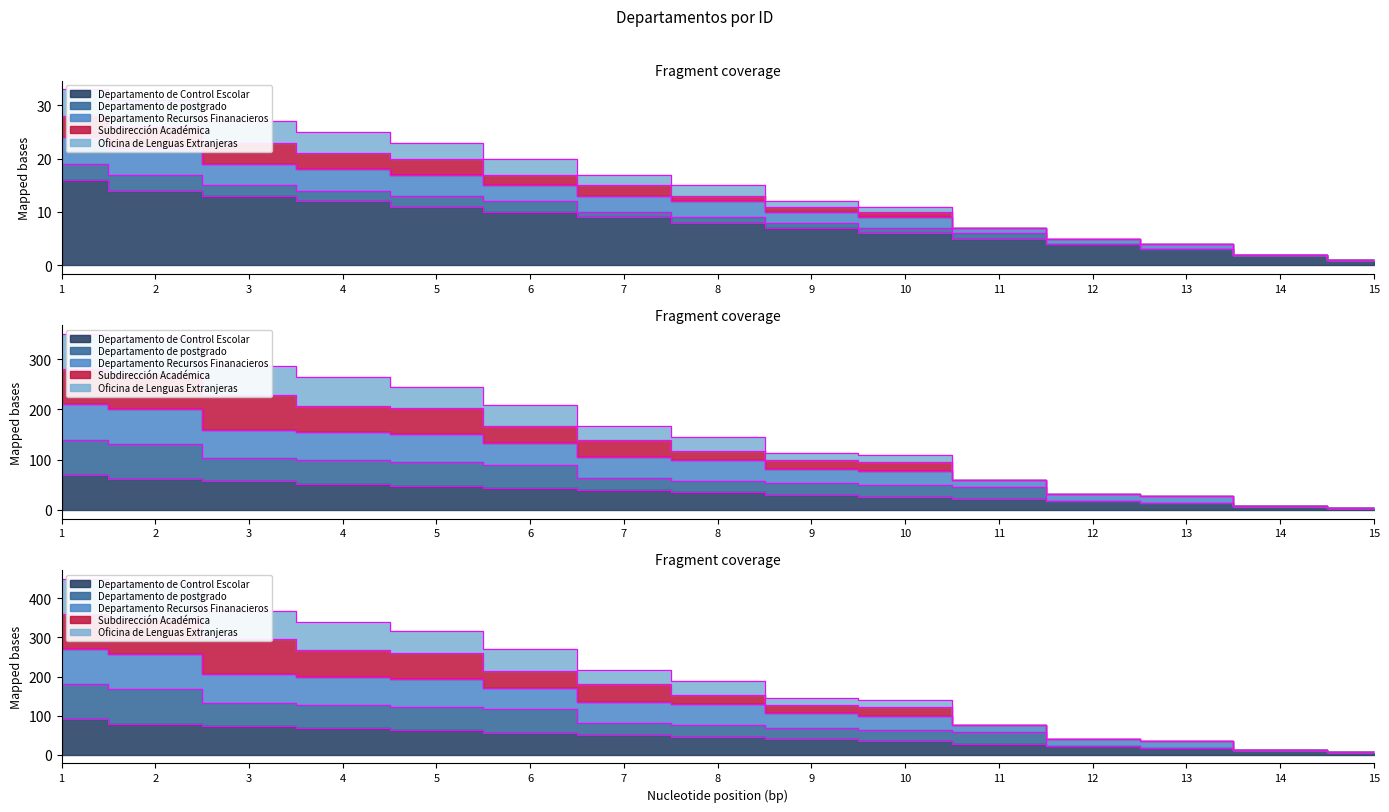

Which series has the widest spread of values?

Oficina de Lenguas Extranjeras